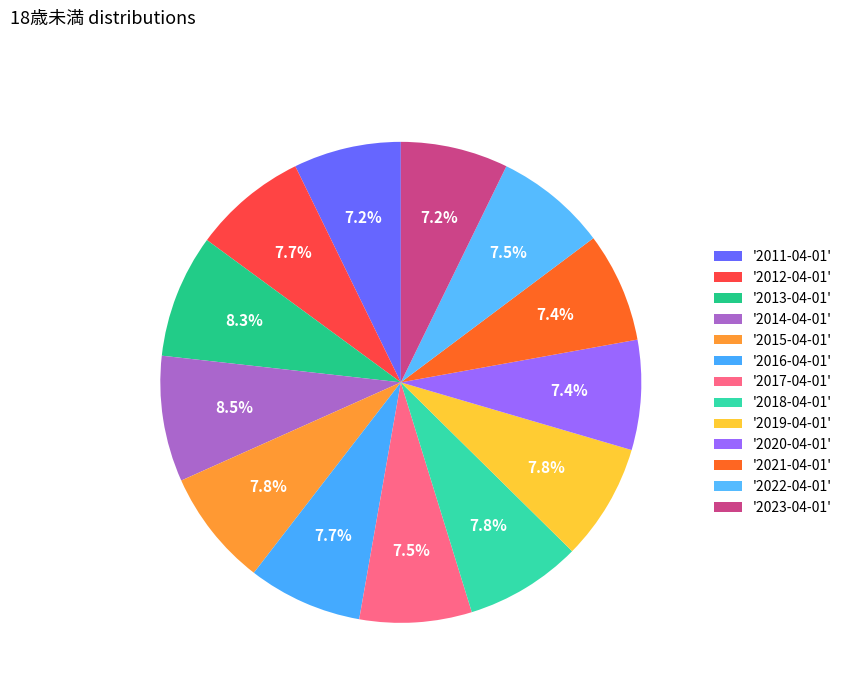

Count the number of slices in the pie.

13